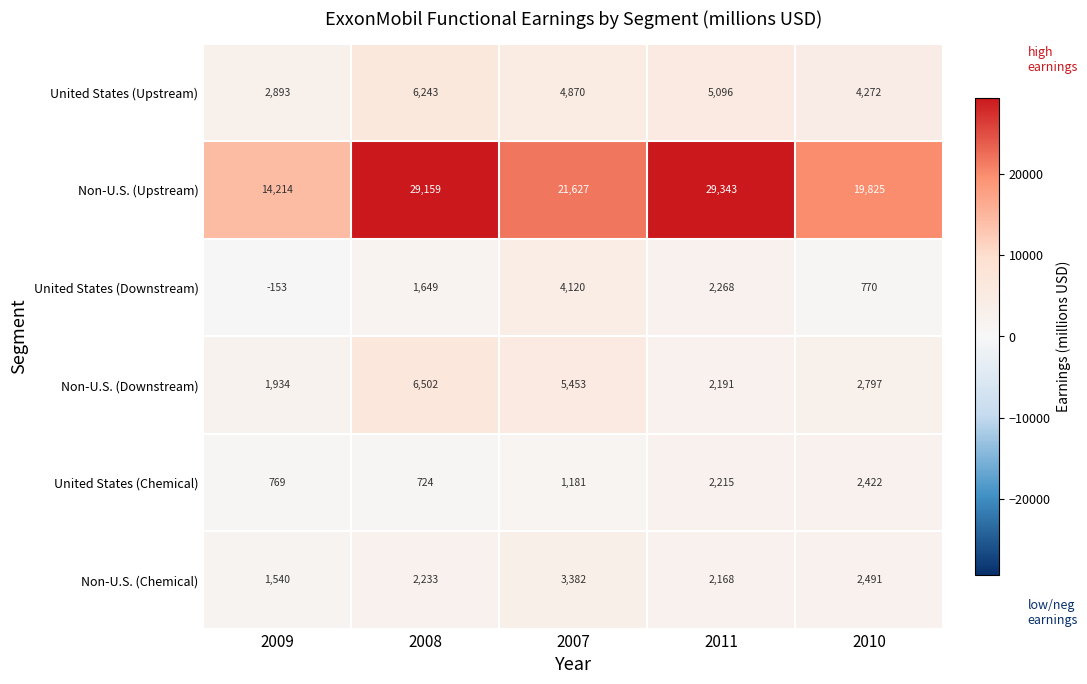

What is the difference between the second highest and second lowest values in the Non-U.S. (Upstream) series?

9334